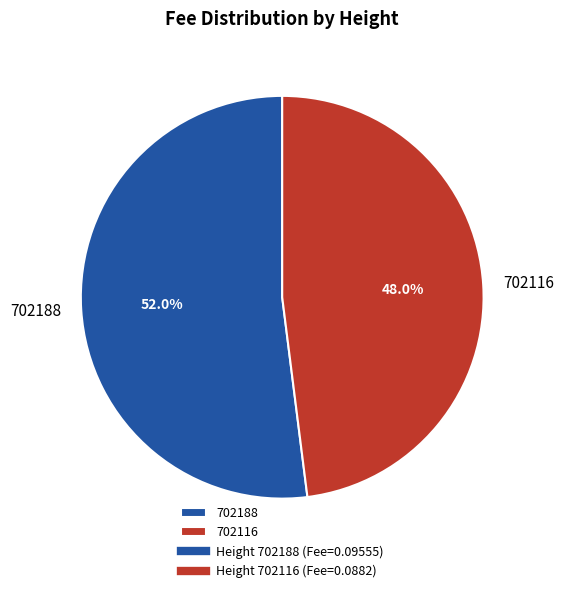

Combined, do 702188 and 702116 account for over 50%?

Yes